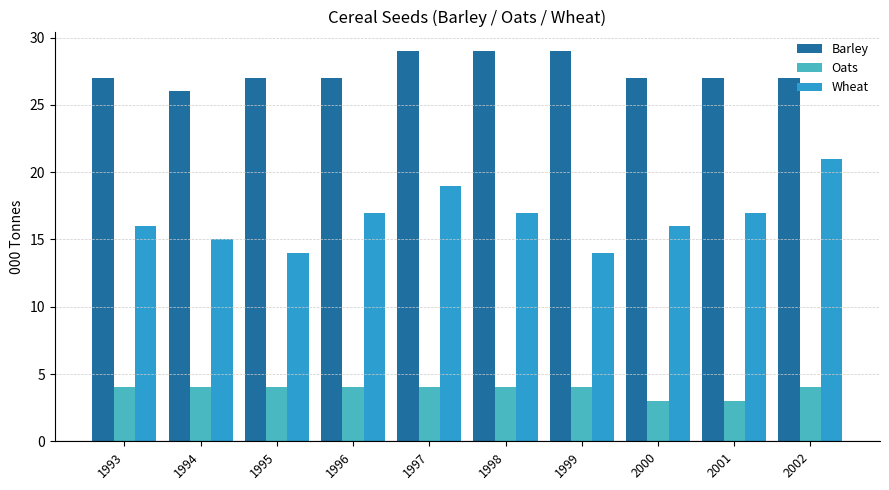

What is the maximum value shown in the chart?

29